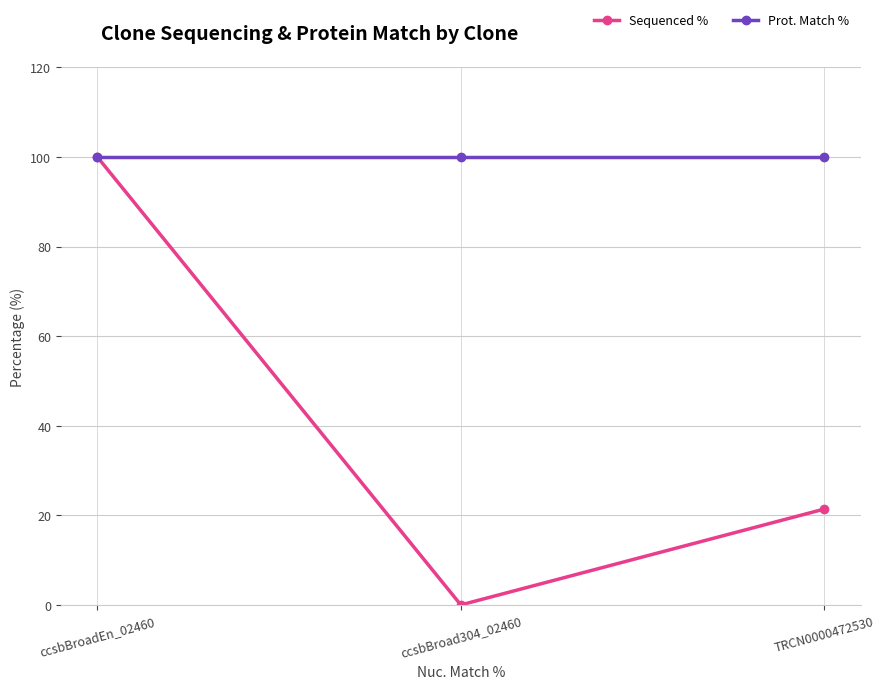

What is the label of the 2nd point from the left?

ccsbBroad304_02460